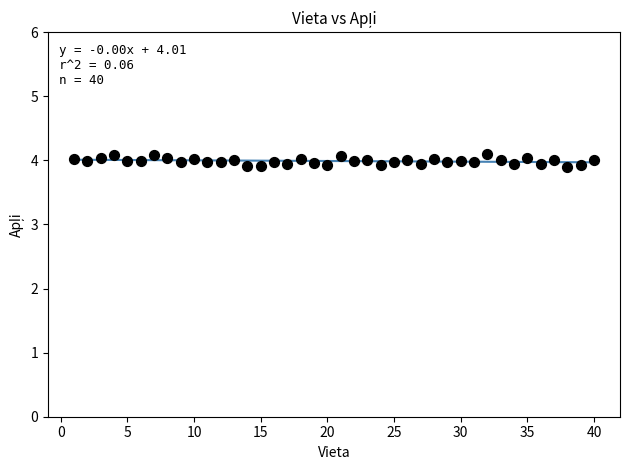

What is the range of X values (max minus min)?

39.0